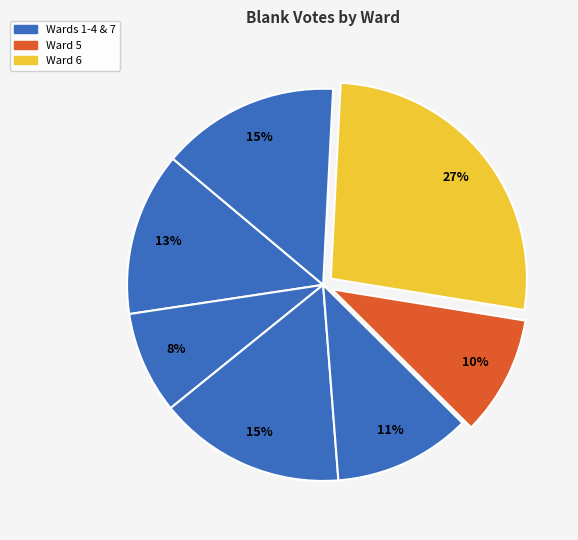

How many segments does this pie chart have?

7